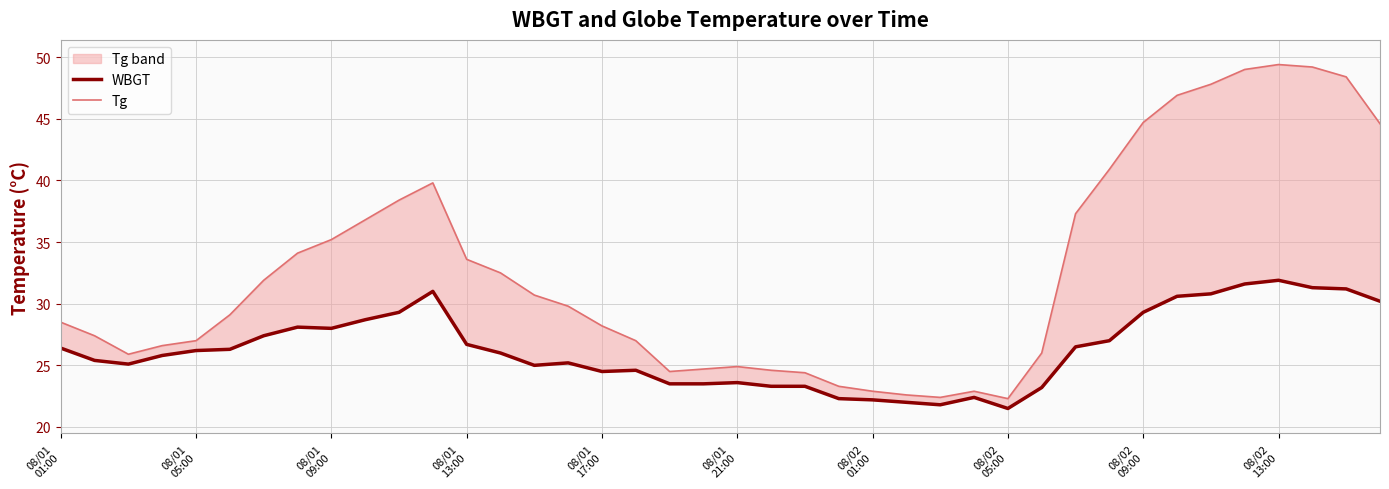

How many data points in Tg are less than 29?

19